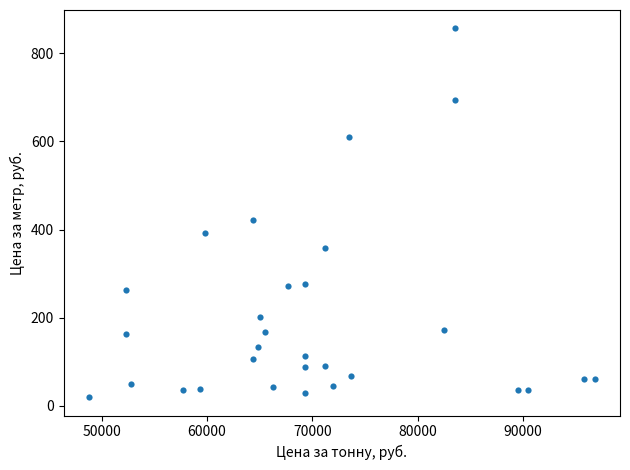

What Y value in the scatter plot is closest to 438?

422.6